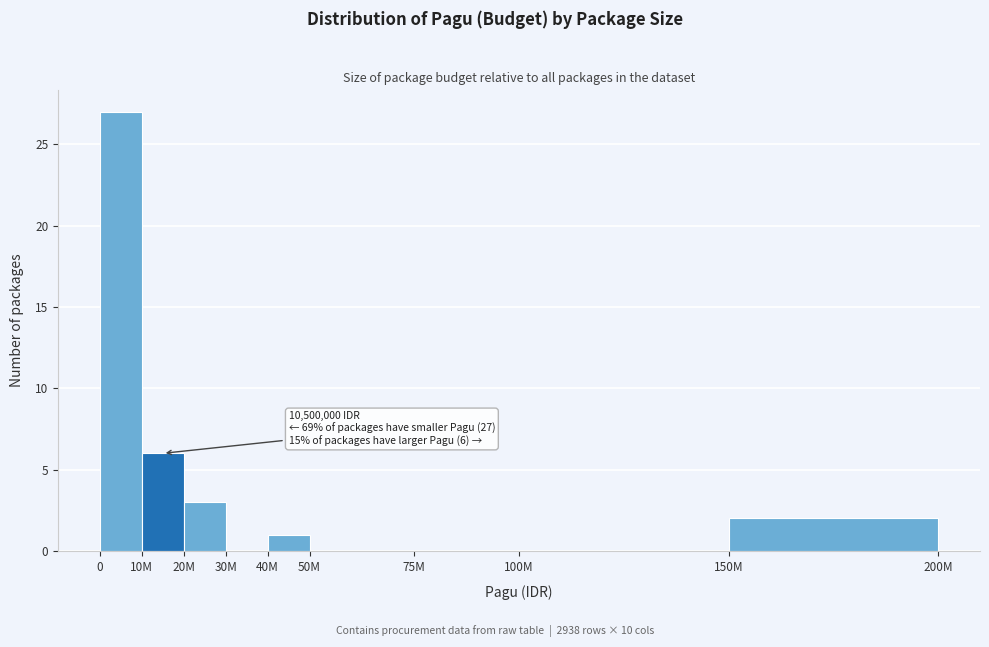

Reading right to left, extract all data points from this chart.

150M=2	100M=0	75M=0	50M=0	40M=1	30M=0	20M=3	10M=6	0=27